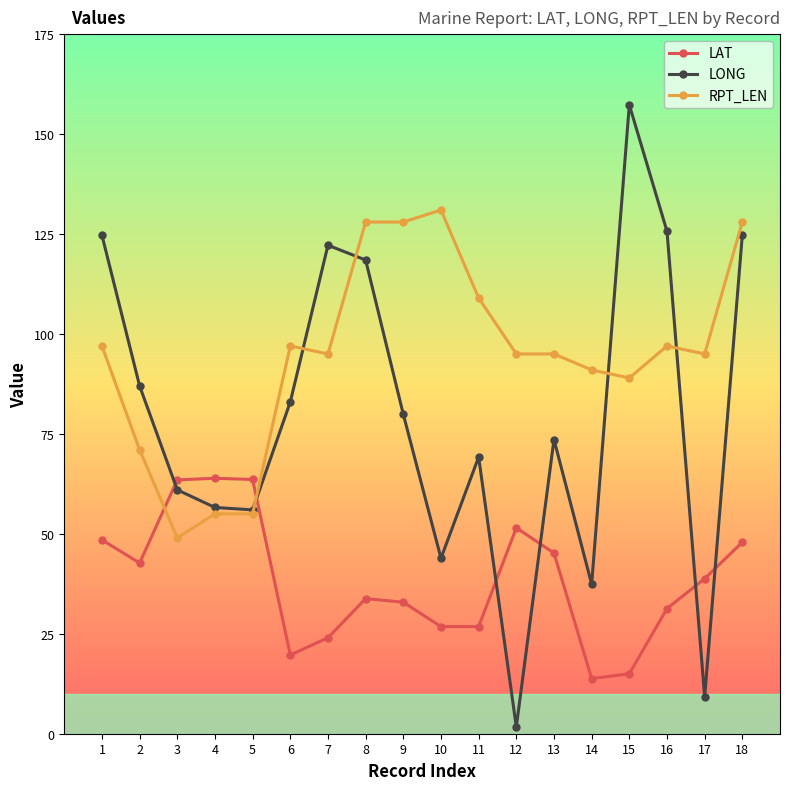

The value of LAT at 16 is 31.3. True or false?

True